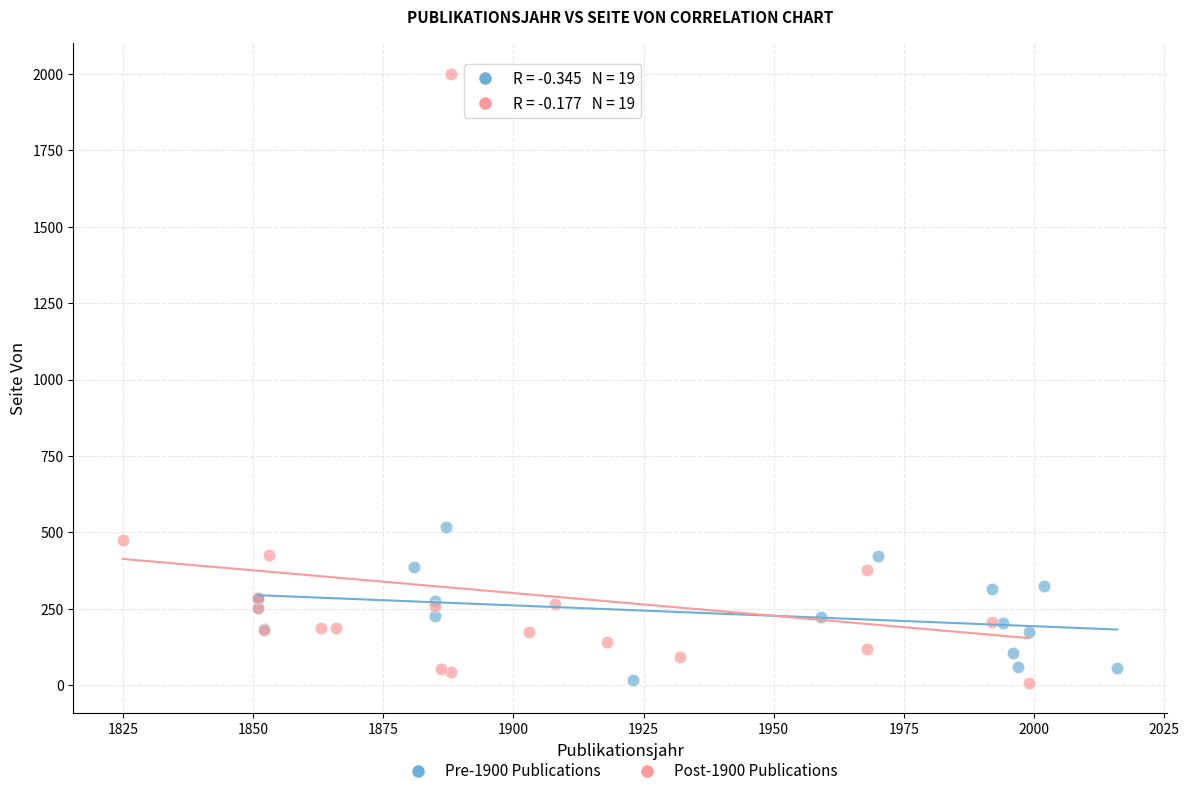

Which series has the largest Y range (max minus min)?

Post-1900 Publications